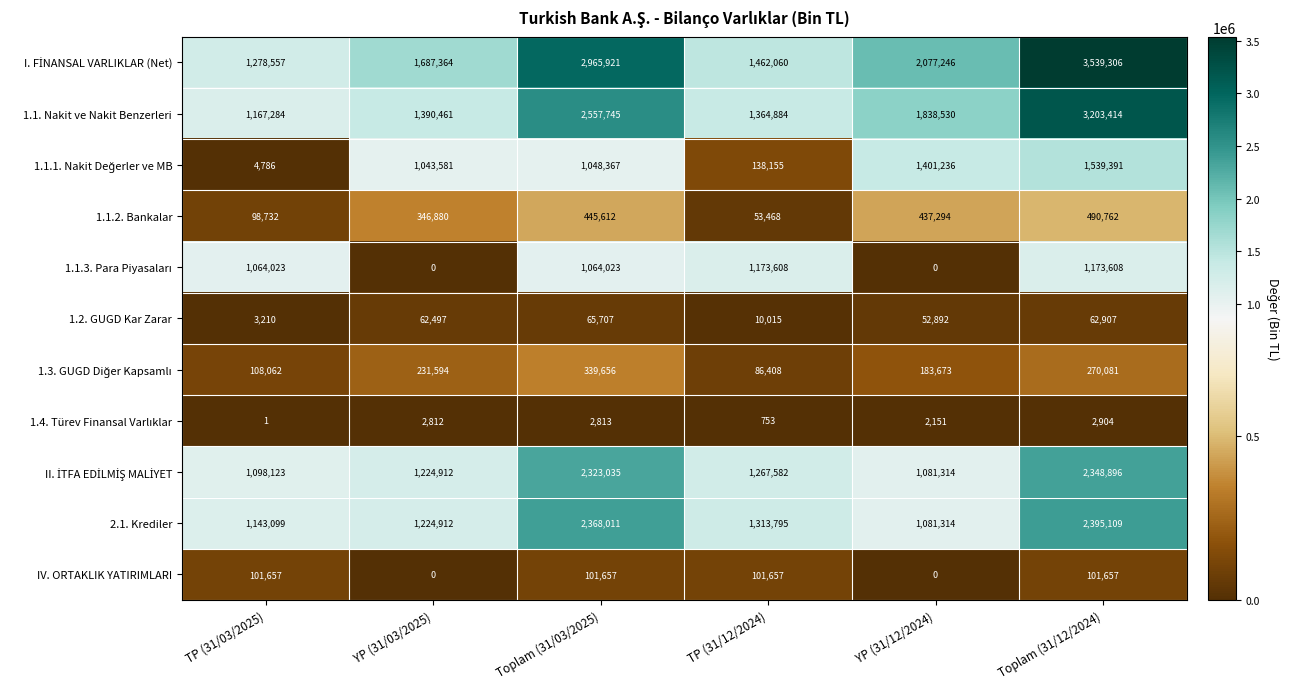

What is the difference between the highest and lowest values at TP (31/03/2025)?

1278556